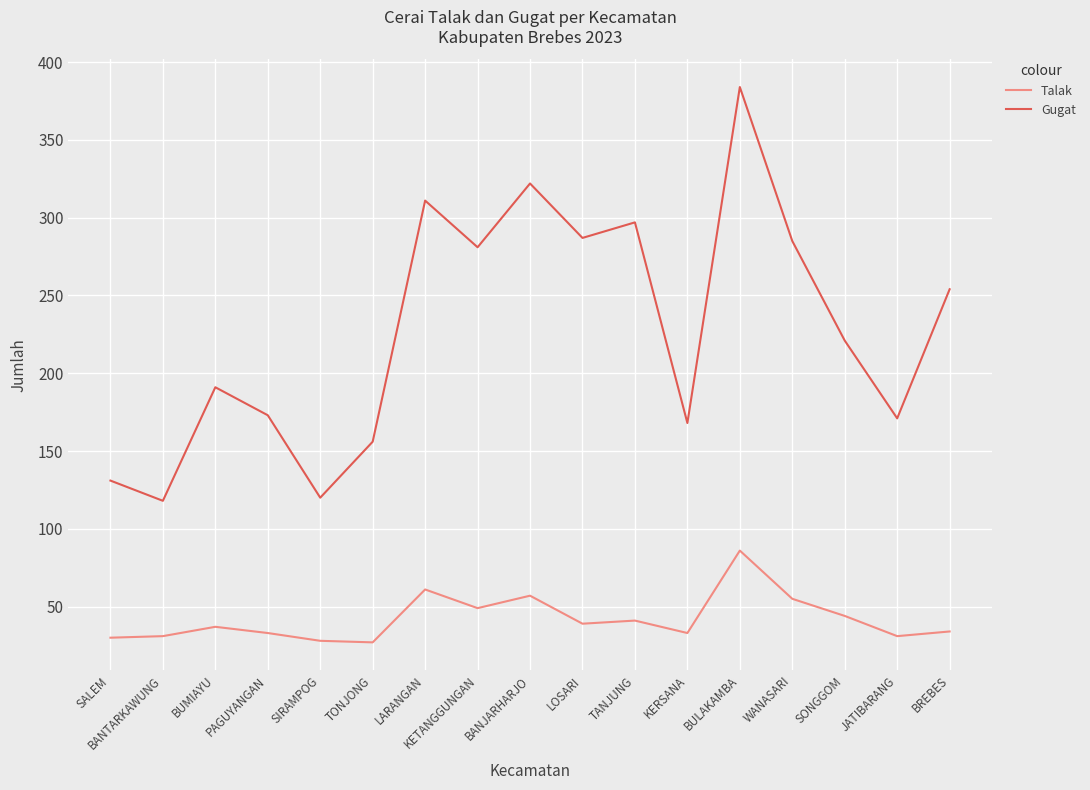

What is the difference between the Talak values at BREBES and BANTARKAWUNG?

3